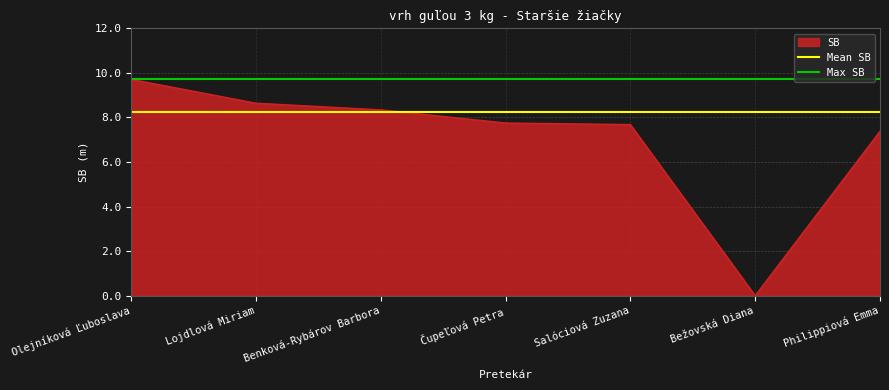

How many lines are shown in the chart?

2